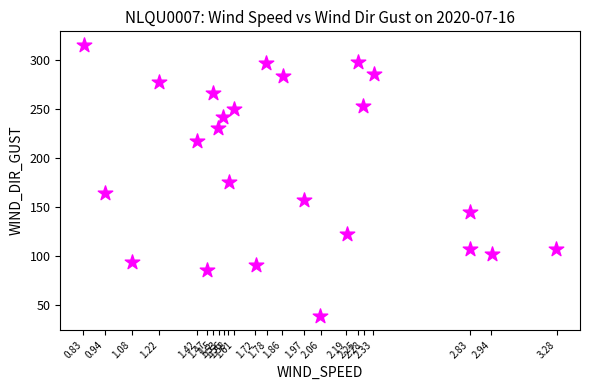

What is the range of Y values (max minus min)?

277